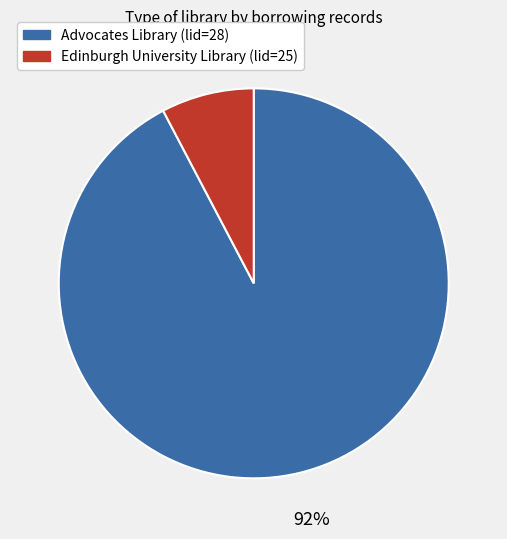

Which category has the smallest portion of the pie?

Edinburgh University Library (lid=25)